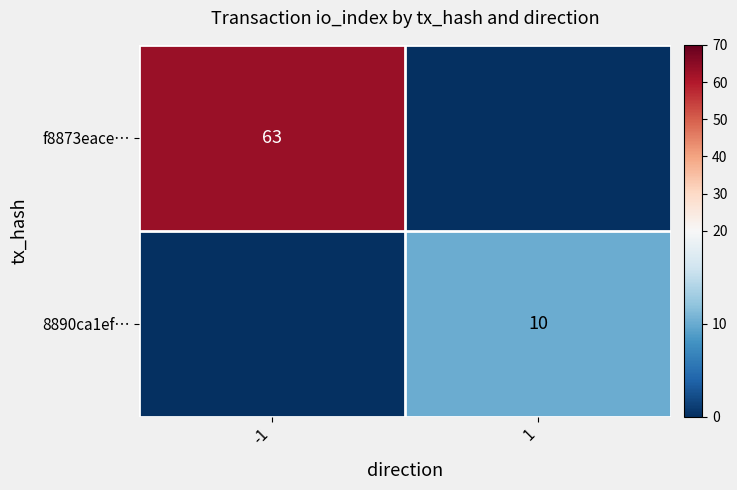

The value of f8873eace… at -1 is 92. True or false?

False